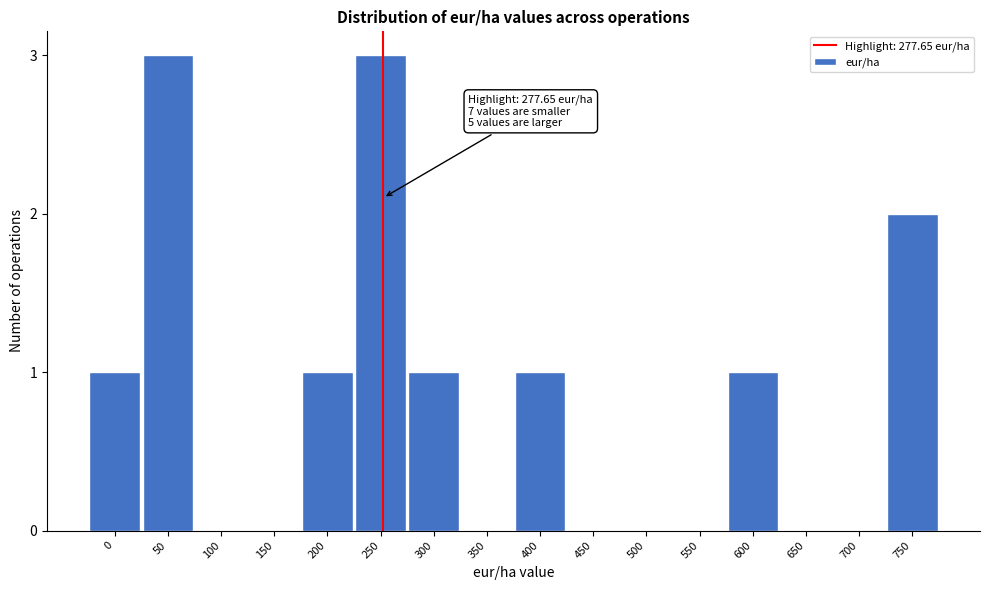

Reading left to right, extract all data points from this chart.

0=1	50=3	100=0	150=0	200=1	250=3	300=1	350=0	400=1	450=0	500=0	550=0	600=1	650=0	700=0	750=2